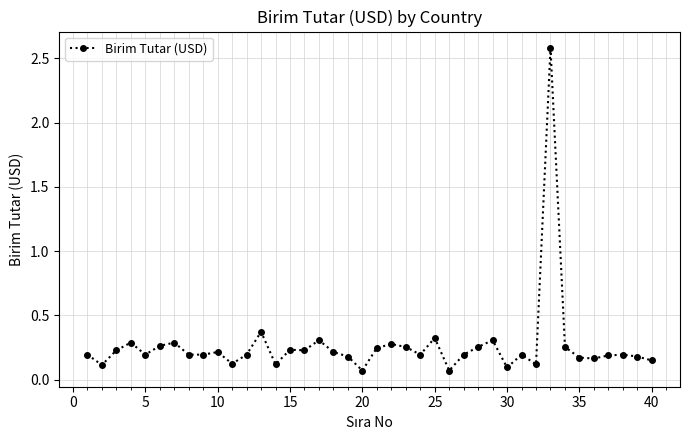

True or false: there are more than 0 points higher than both neighbors.

True